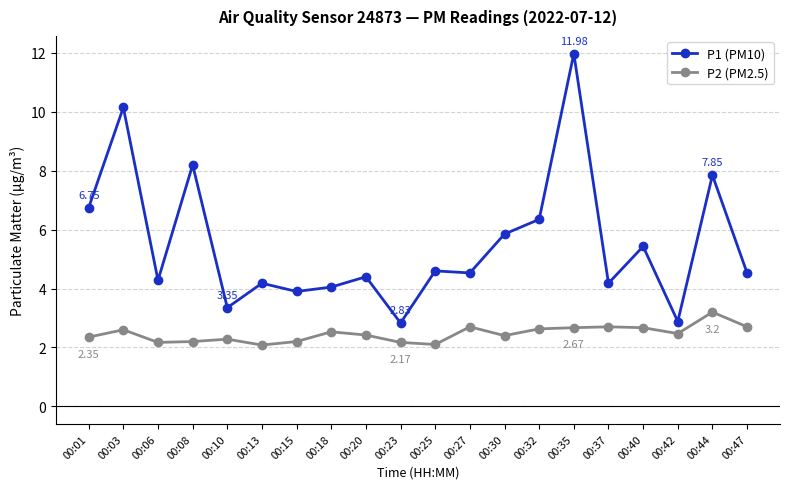

True or false: P2 (PM2.5) has a value of 0.8 at 00:20.

False